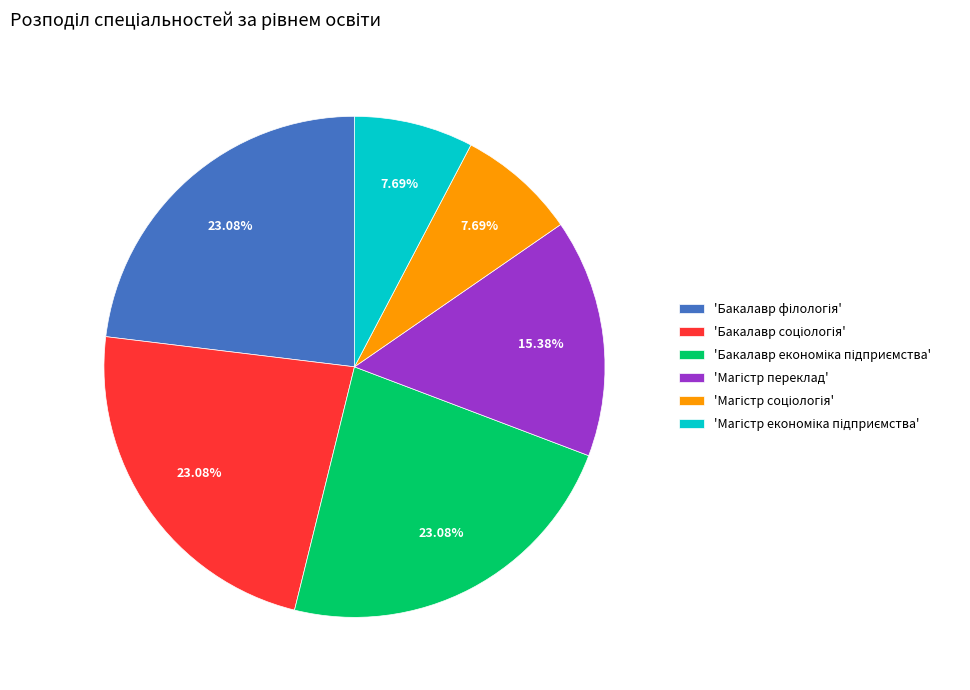

Is there any slice that represents more than half of the pie?

No